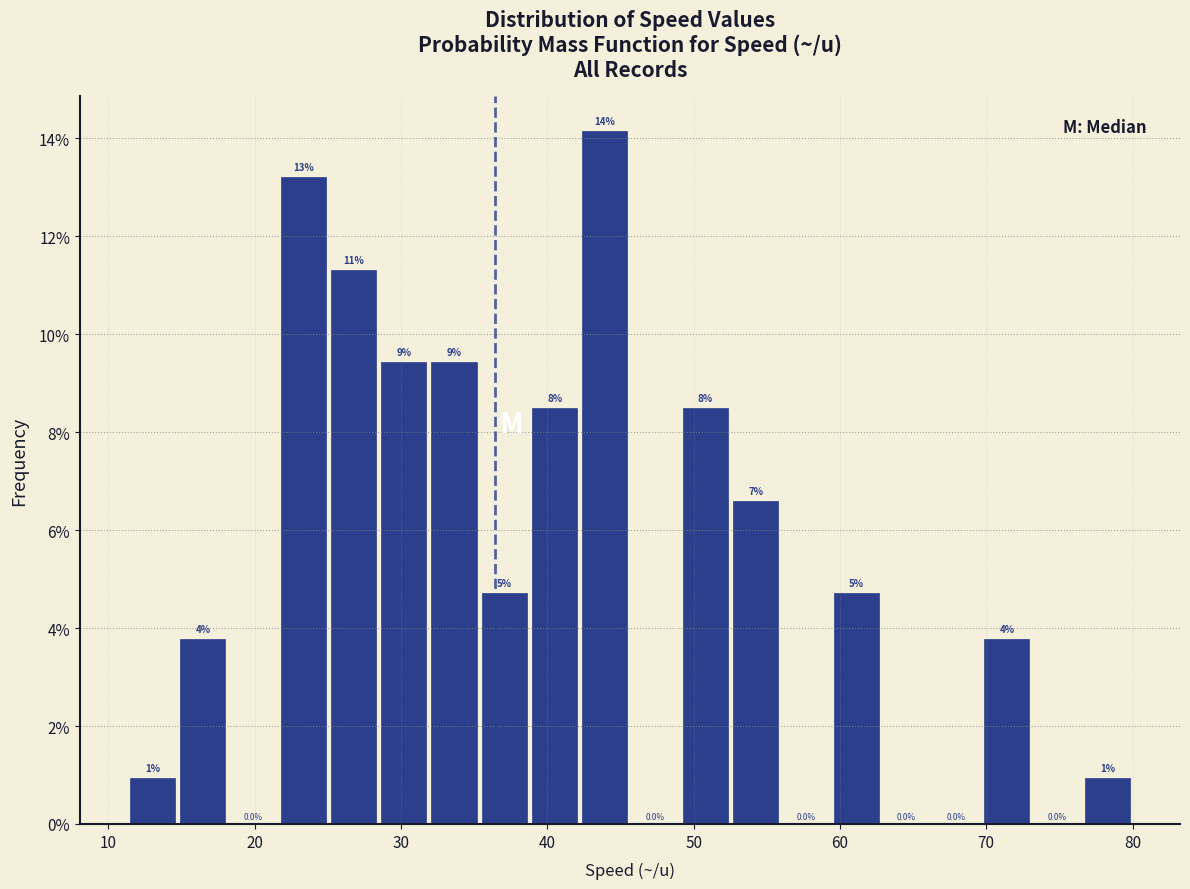

Read against the x-axis, roughly where is the centre of the tallest bar?

44